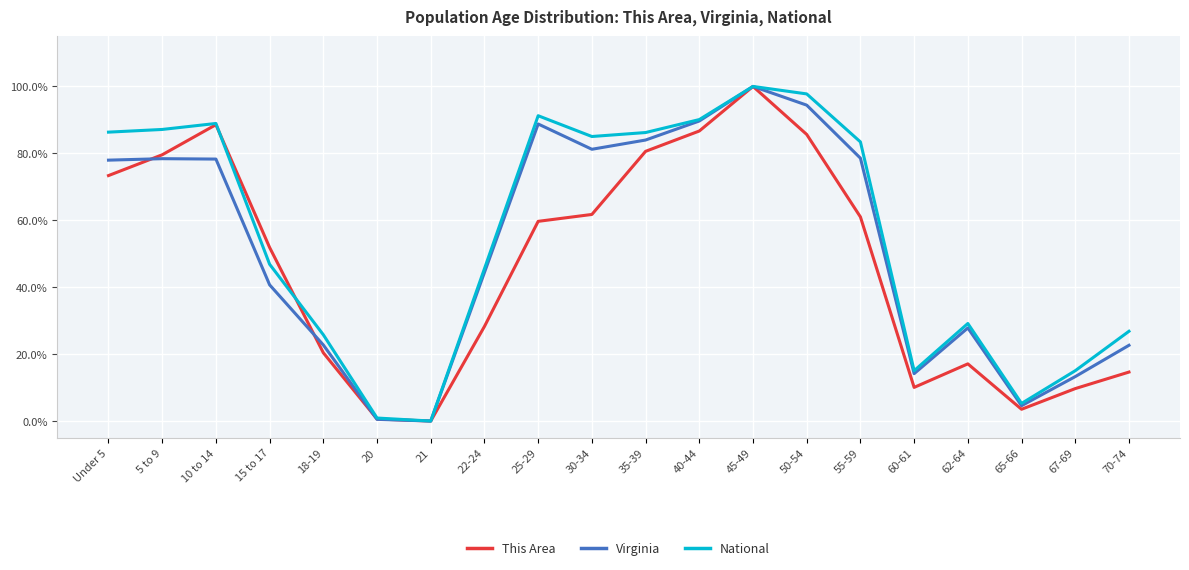

Is this an area chart (filled region under the line)?

No